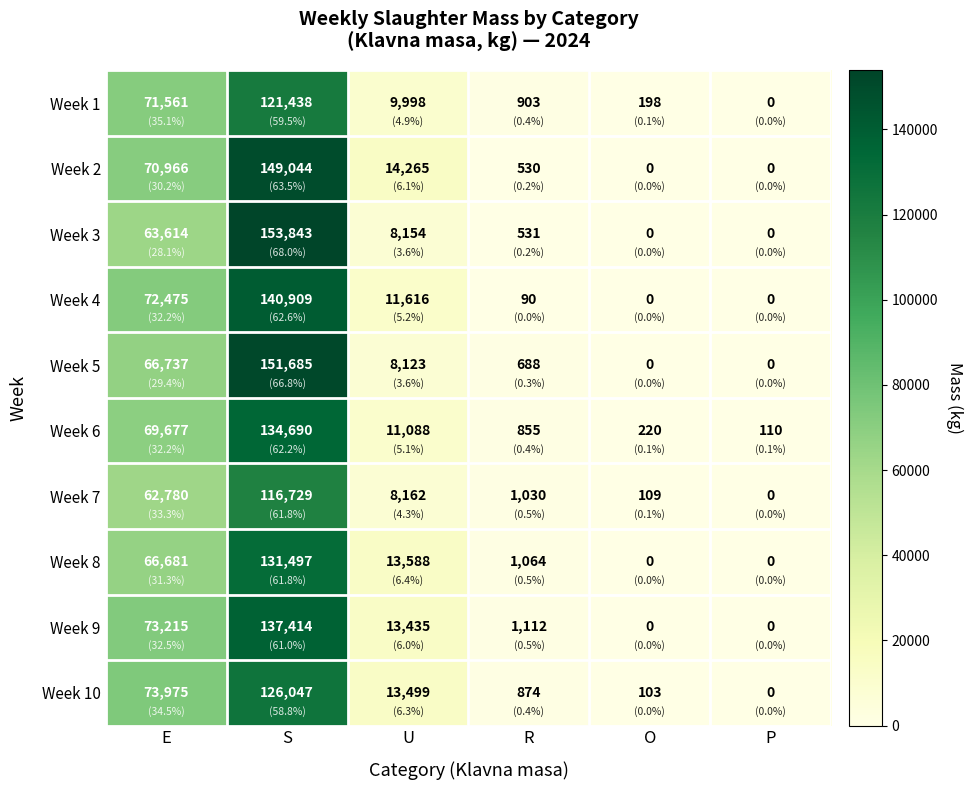

The Week 3 series shows 8154 at U. True or false?

True